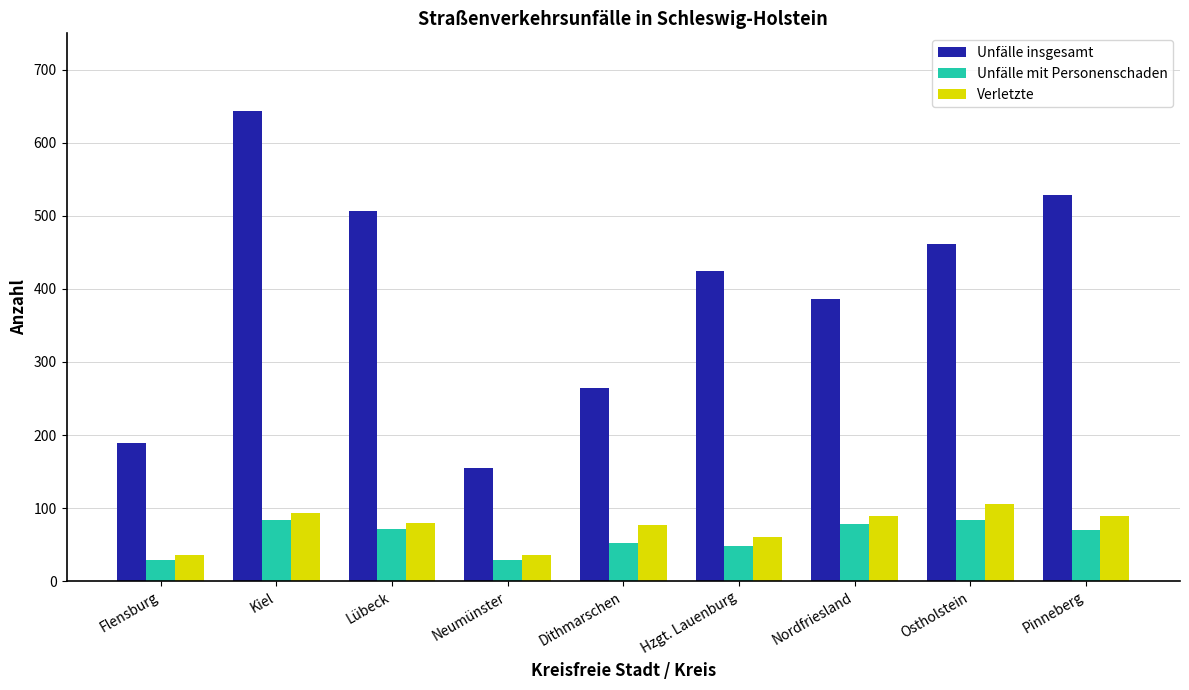

What are all the series names shown in the legend?

Unfälle insgesamt, Unfälle mit Personenschaden, Verletzte